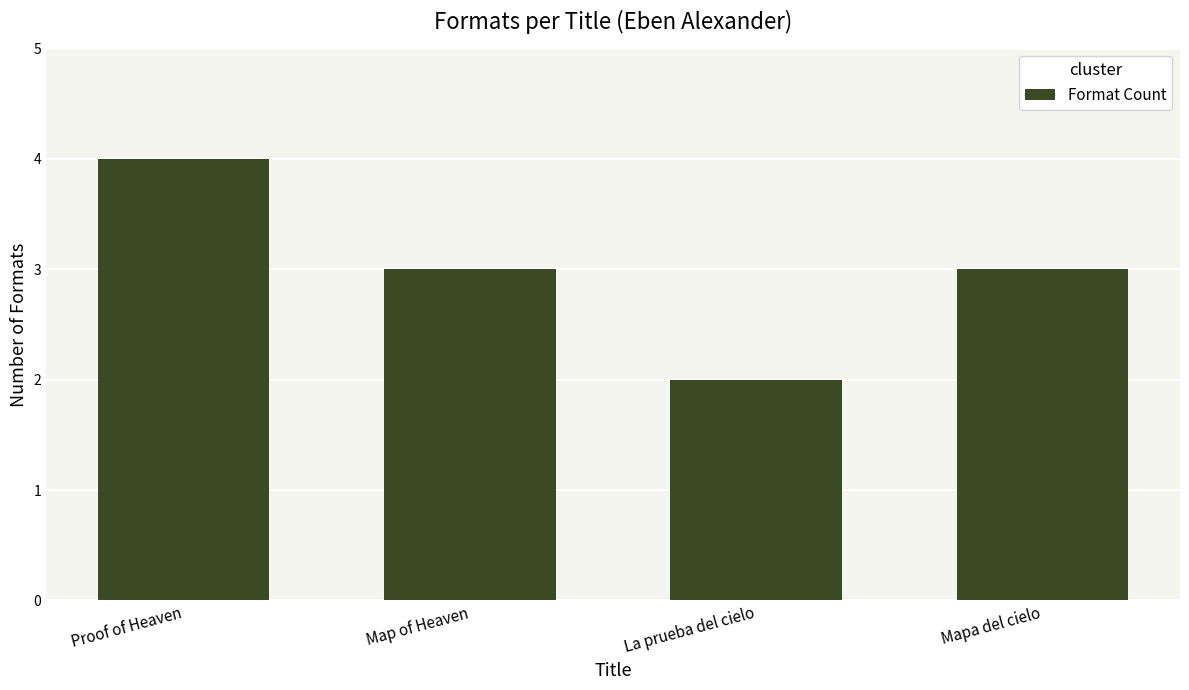

Which label corresponds to the smallest value in the chart?

La prueba del cielo